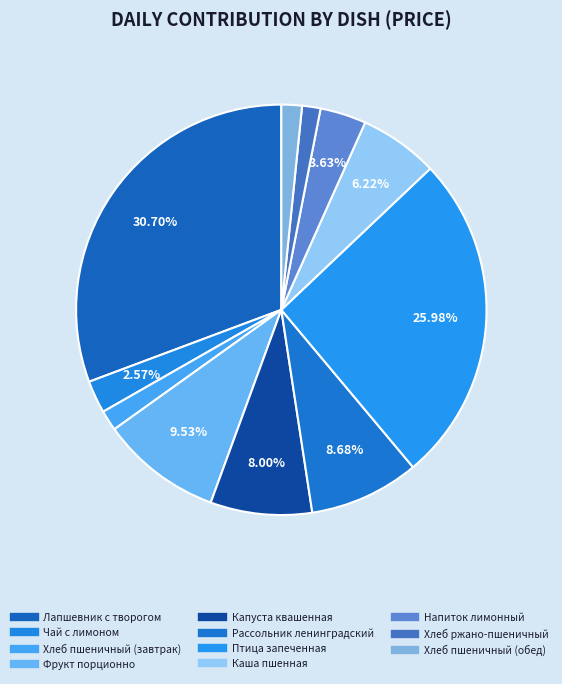

True or false: Фрукт порционно accounts for 10% of the total.

True